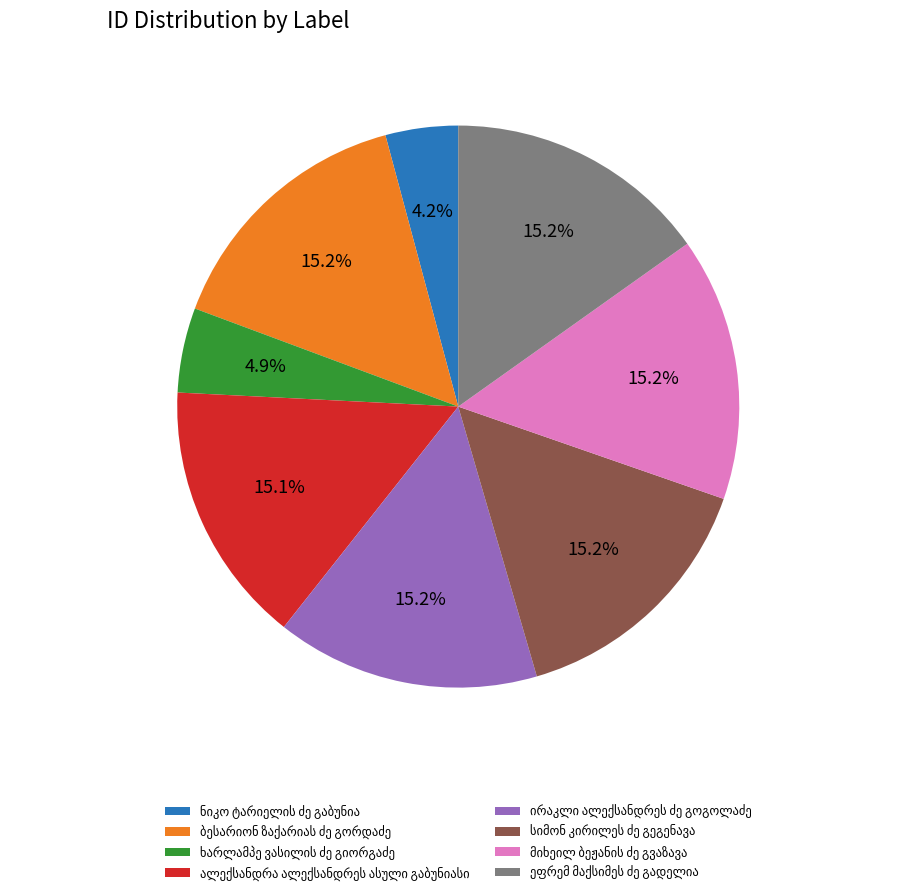

Is there any slice that represents more than half of the pie?

No